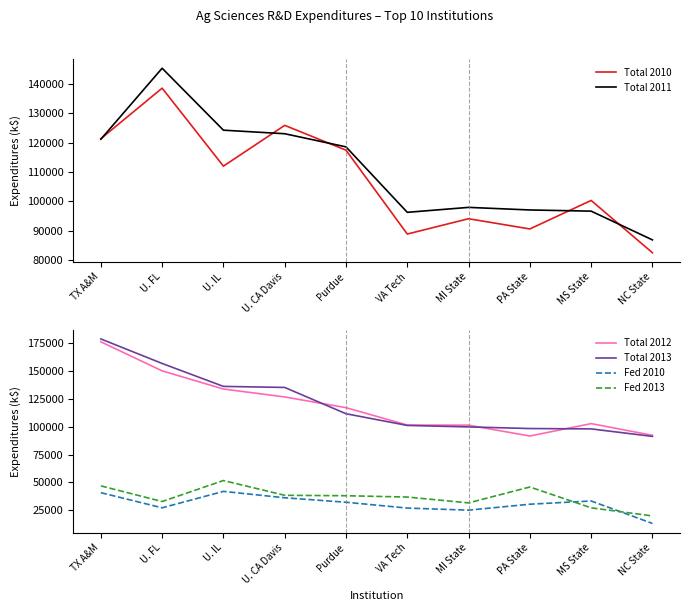

What is the average value of the Total 2013 series?

120844